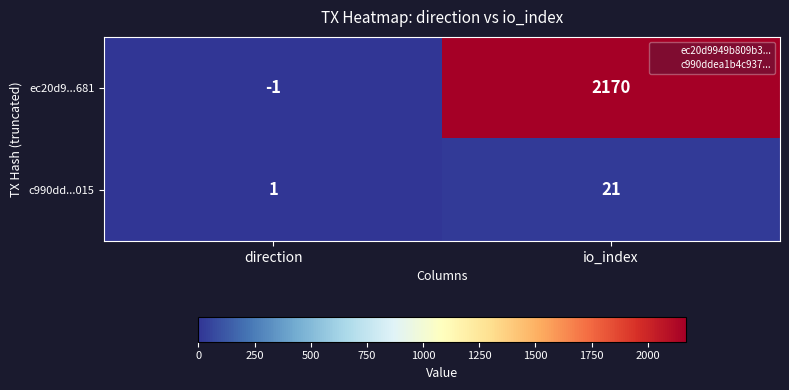

At which category is the sum across all series the highest?

io_index